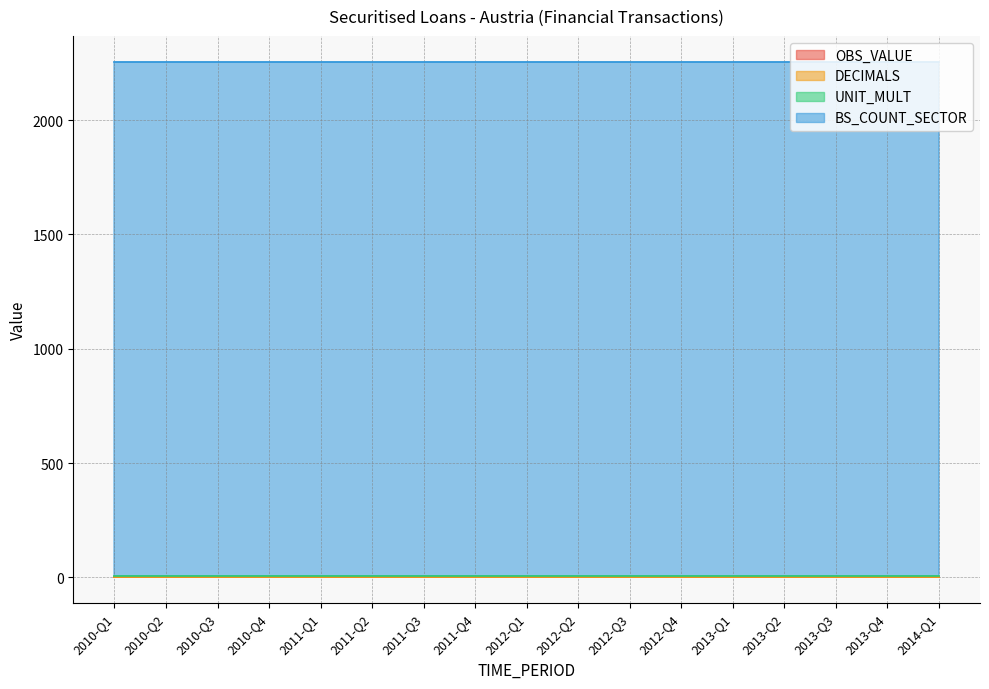

Reading right to left, list all the values displayed in this chart.

OBS_VALUE: 0	0	0	0	0	0	0	0	0	0	0	0	0	0	0	0	0
DECIMALS: 0	0	0	0	0	0	0	0	0	0	0	0	0	0	0	0	0
UNIT_MULT: 6	6	6	6	6	6	6	6	6	6	6	6	6	6	6	6	6
BS_COUNT_SECTOR: 2250	2250	2250	2250	2250	2250	2250	2250	2250	2250	2250	2250	2250	2250	2250	2250	2250